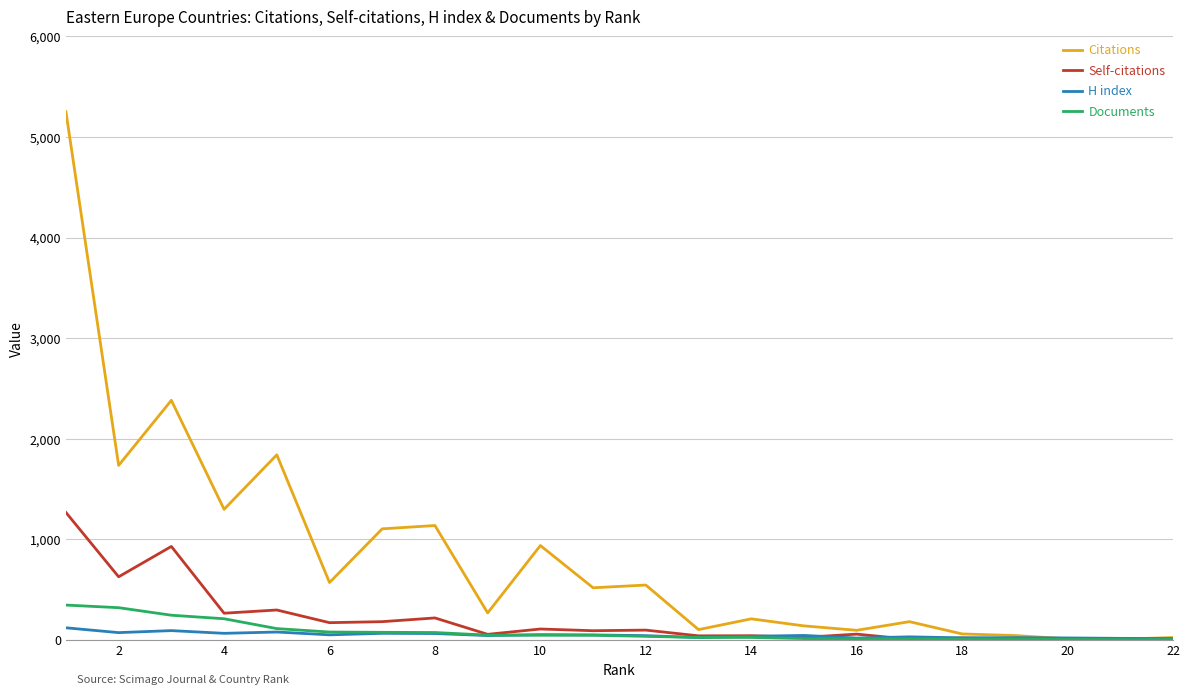

Which series has the largest total across all categories?

Citations